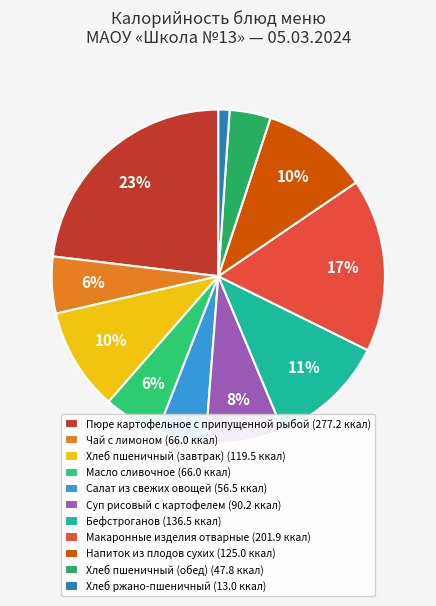

Does any single category account for the majority?

No